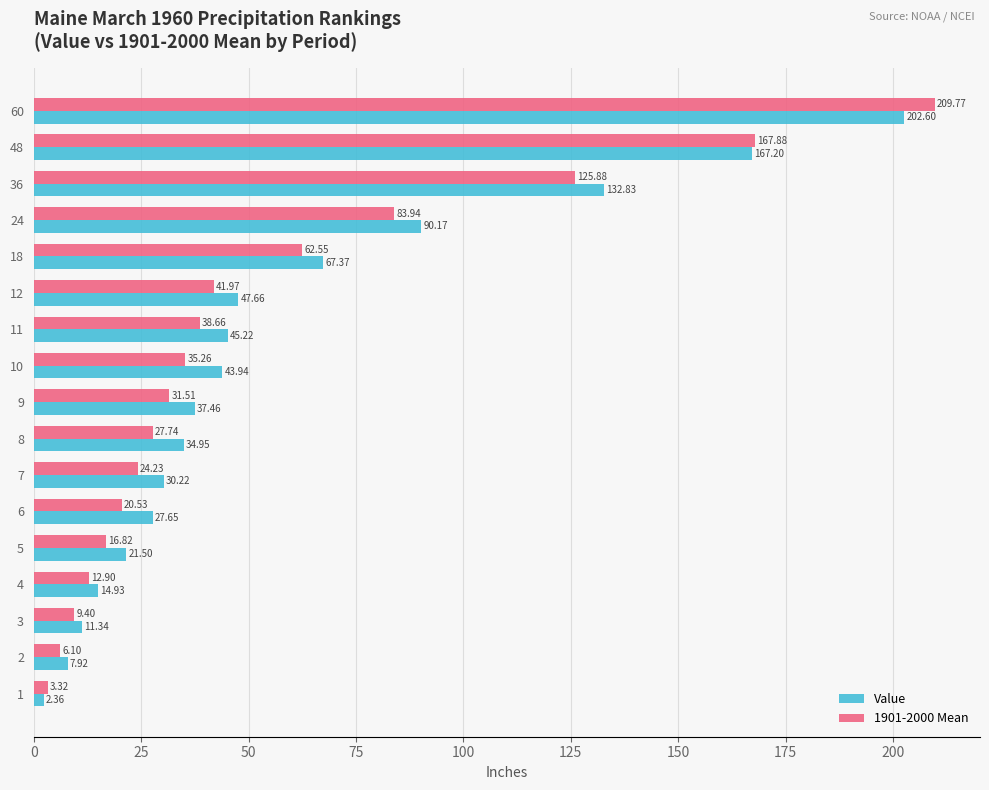

What is the average value of the Value series?

58.0